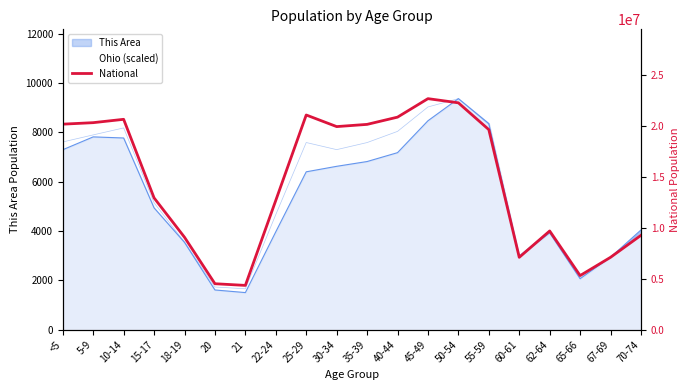

At which label does the data first exceed 19664805?

<5